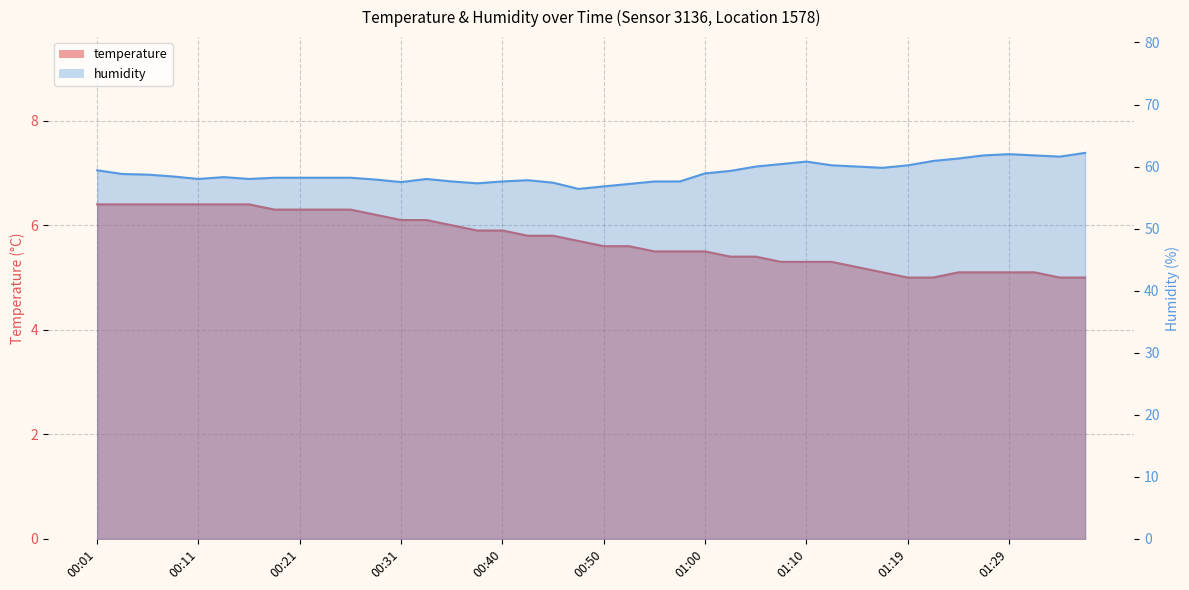

Between 00:21 and 01:17, which series saw the biggest shift?

humidity